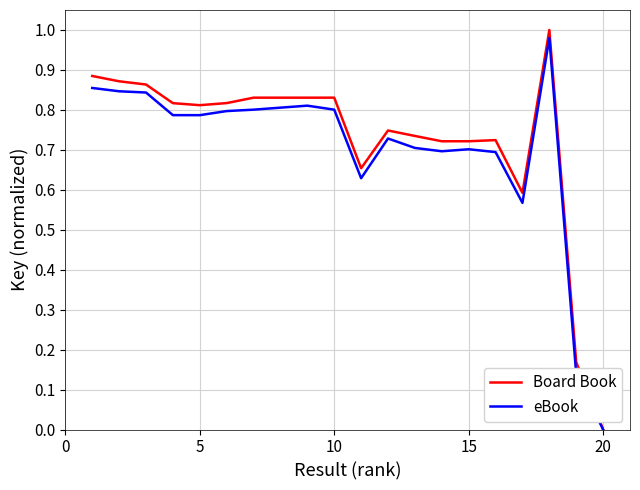

Is this an area chart (filled region under the line)?

No